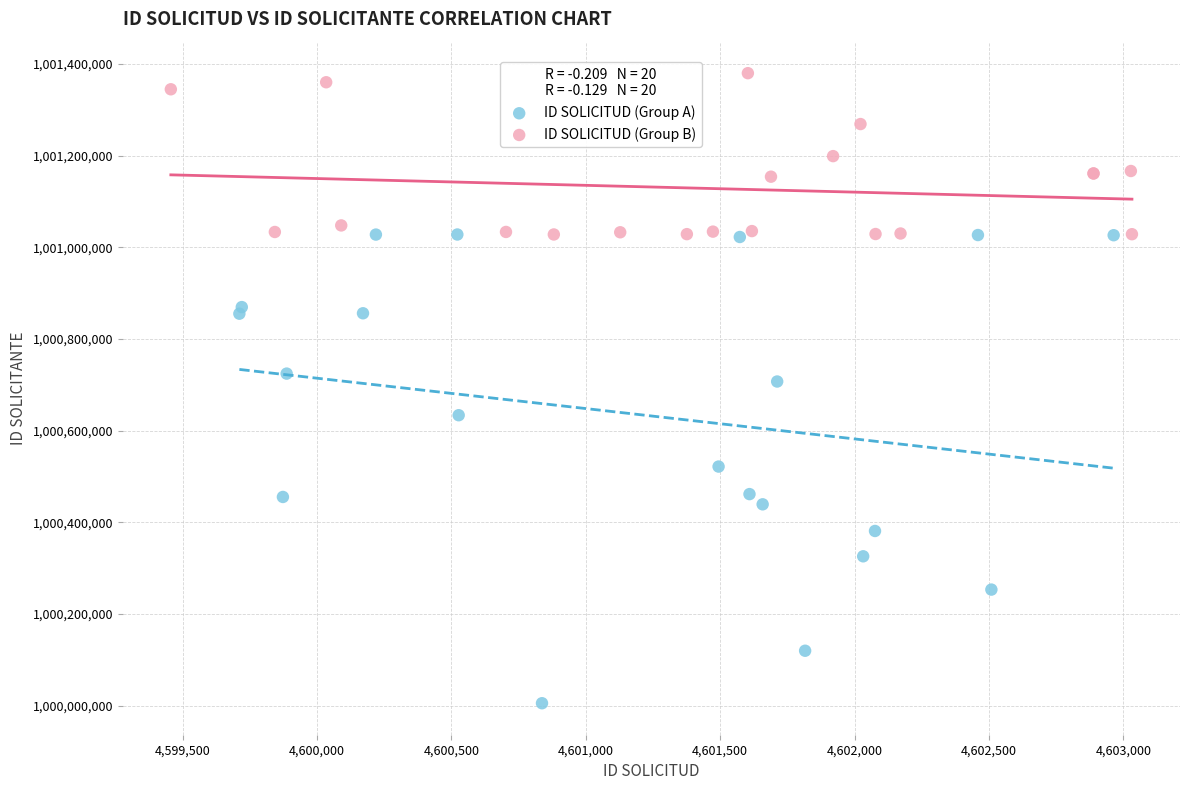

What are all the series names shown in the legend?

ID SOLICITUD (Group A), ID SOLICITUD (Group B)